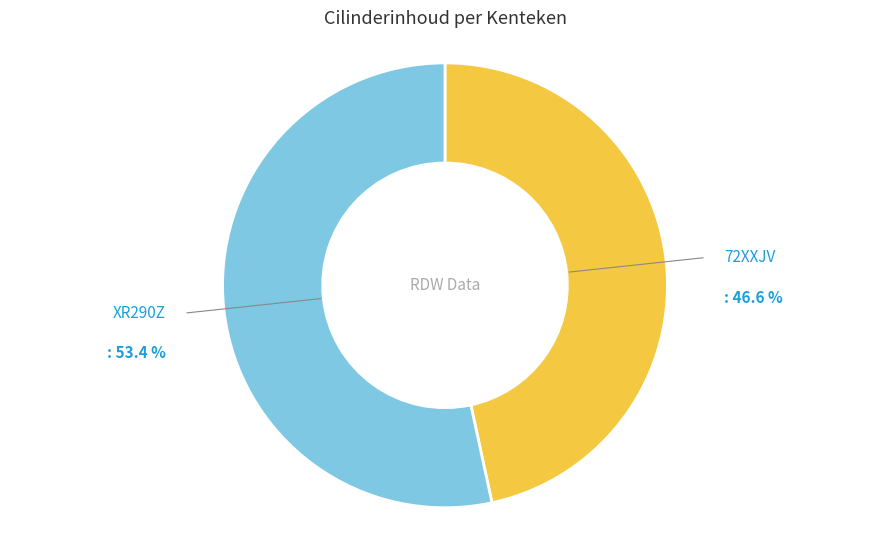

Is there any slice that represents more than half of the pie?

Yes